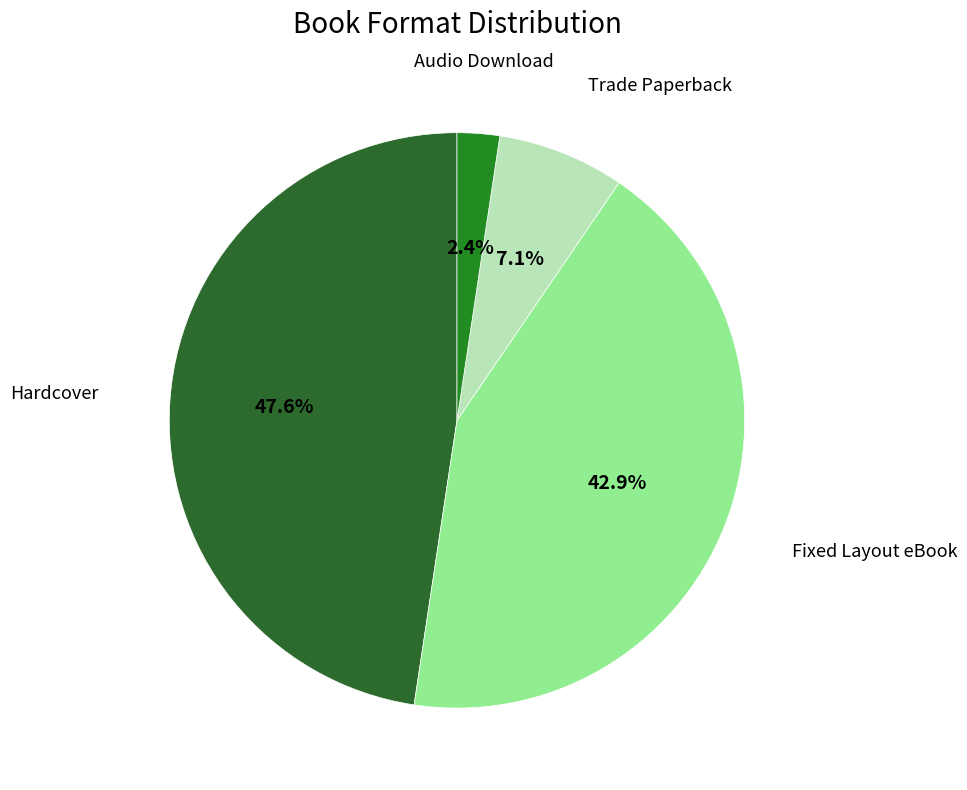

Does any single category account for the majority?

No